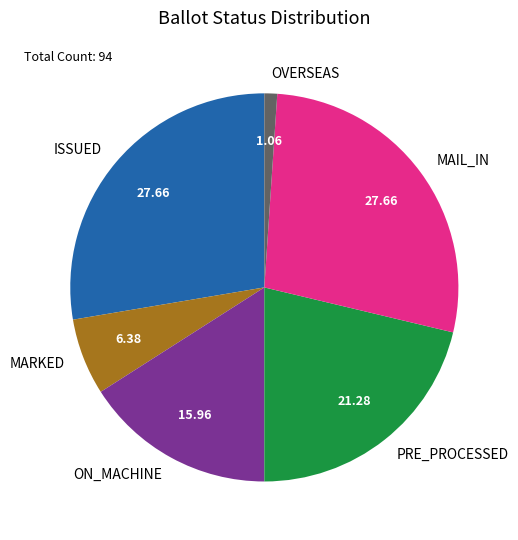

Count the number of slices in the pie.

6